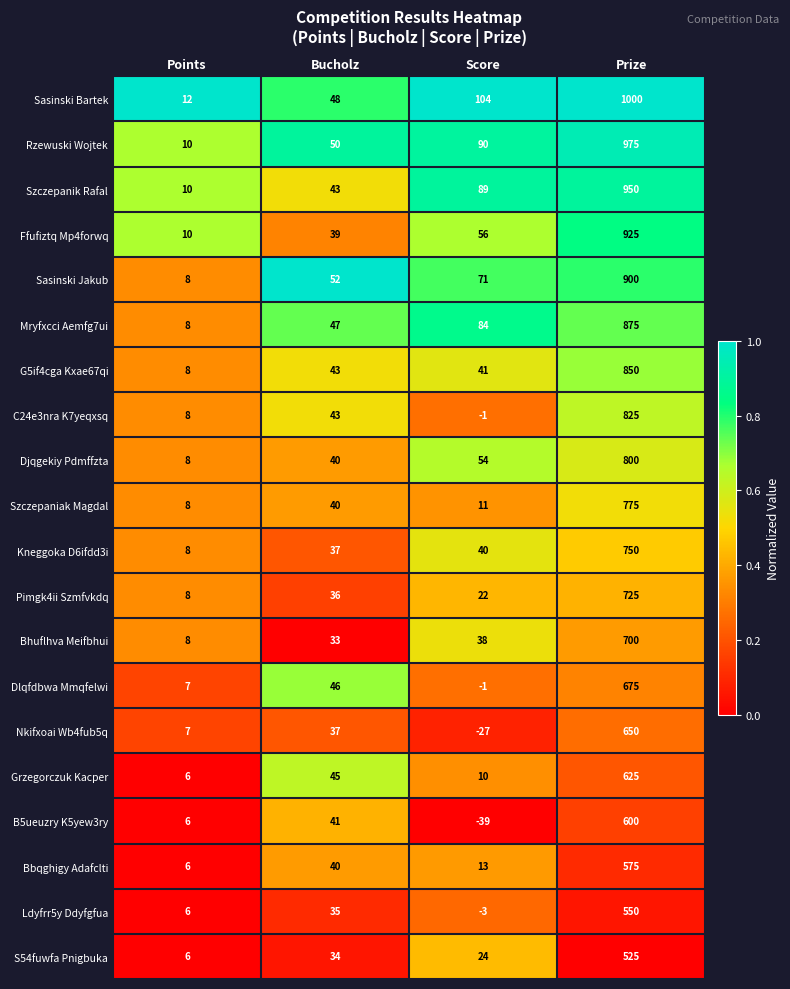

Which series has the largest range (max minus min)?

Sasinski Bartek